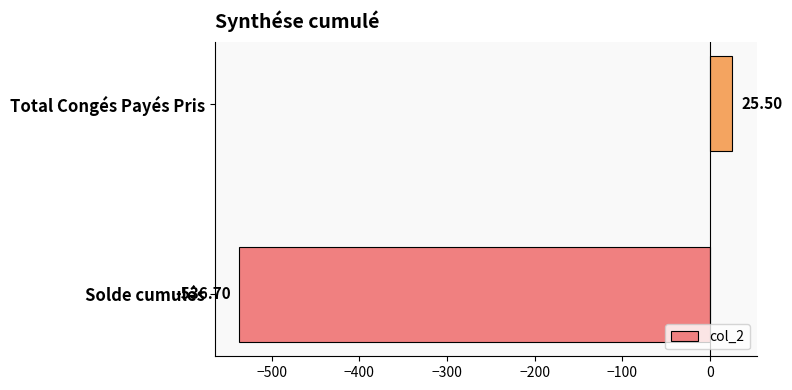

Between Solde cumulés and Total Congés Payés Pris, which is larger?

Total Congés Payés Pris